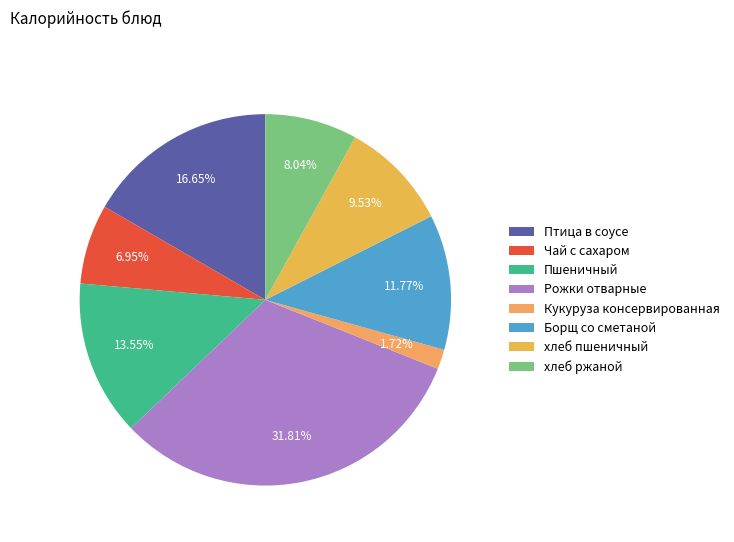

To the nearest percent, what percentage of the pie is Чай с сахаром?

7%